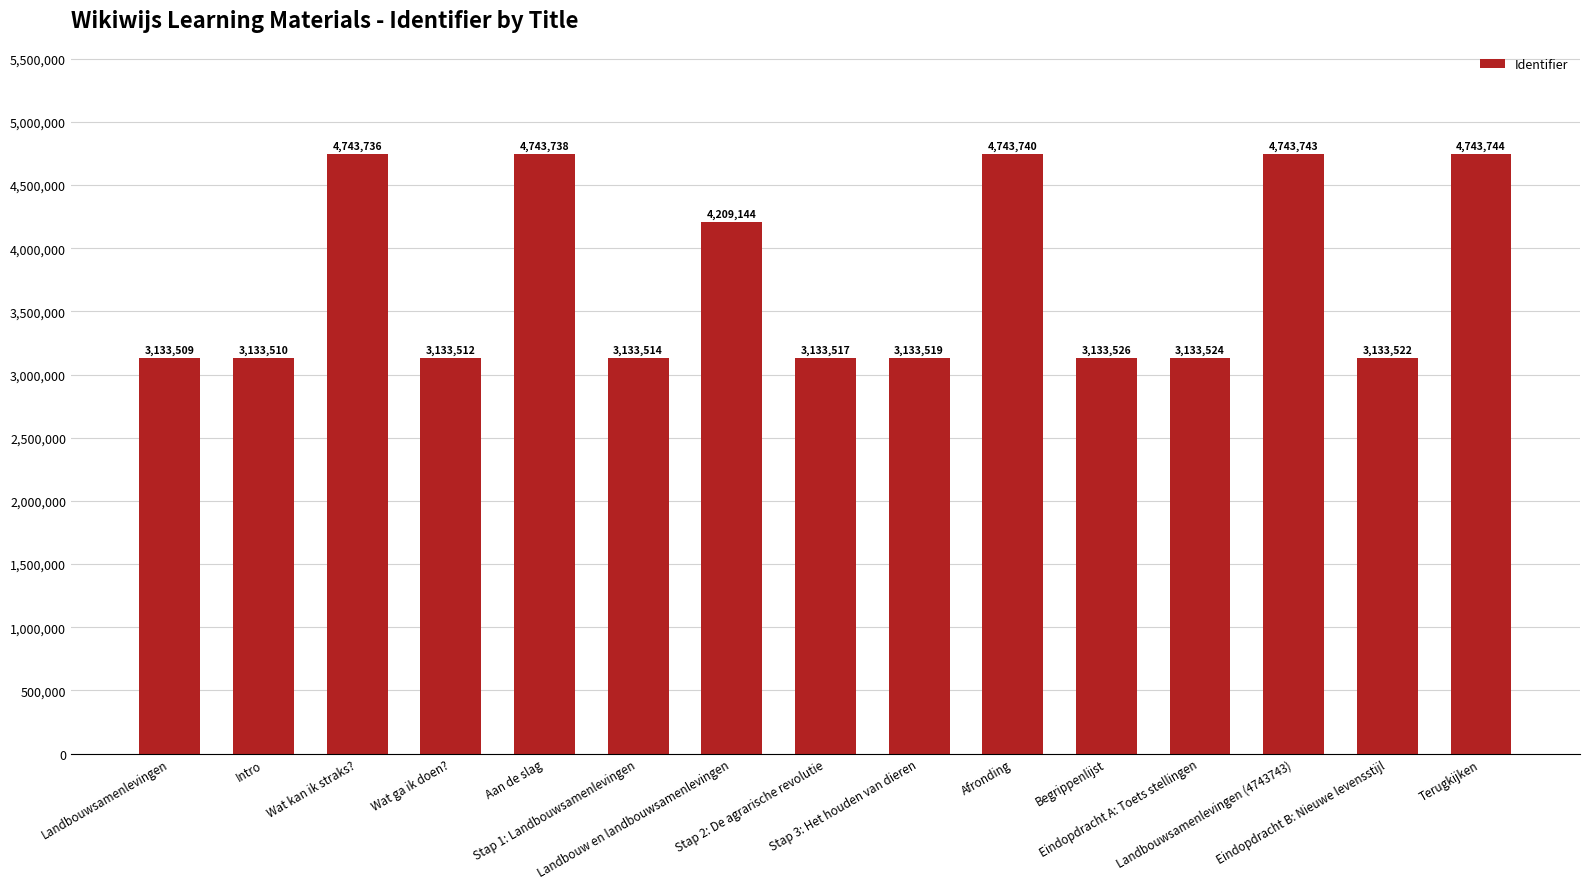

What is the sum of all values?

56129498